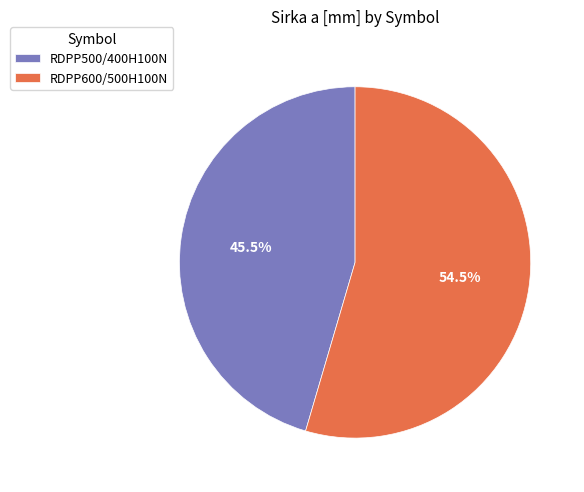

What is the total percentage of RDPP500/400H100N and RDPP600/500H100N?

100.0%